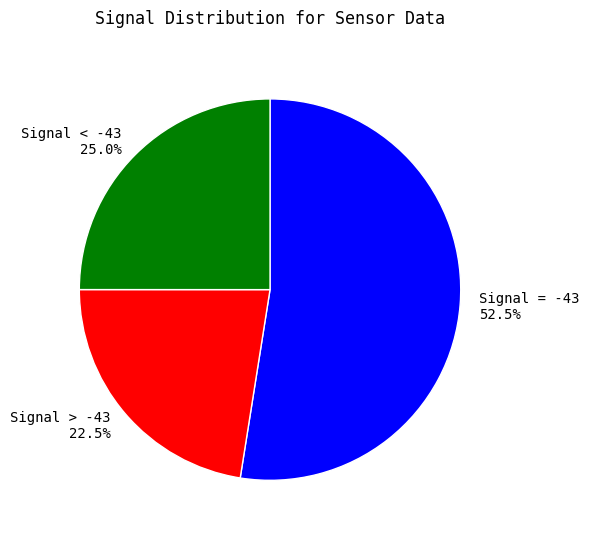

Which slice represents more than half of the pie?

Signal = -43 52.5%